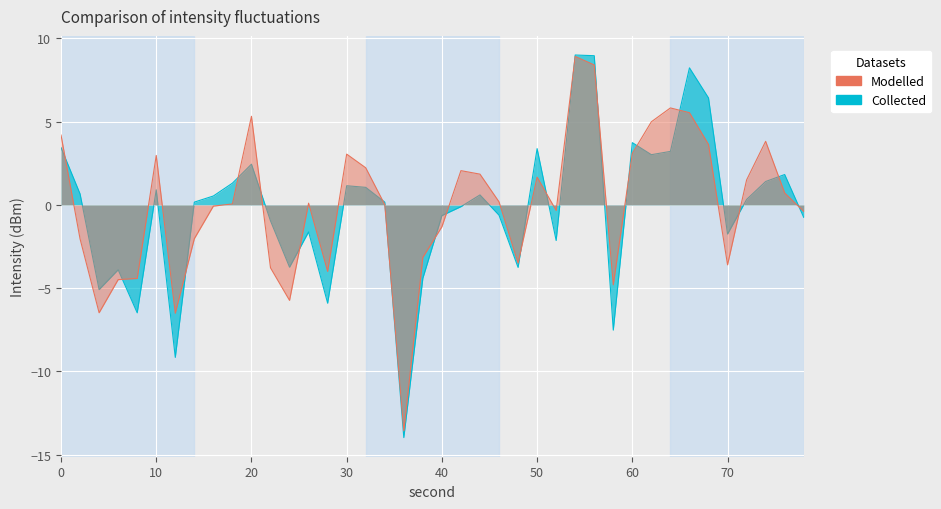

What is the minimum value shown in the chart?

-13.6